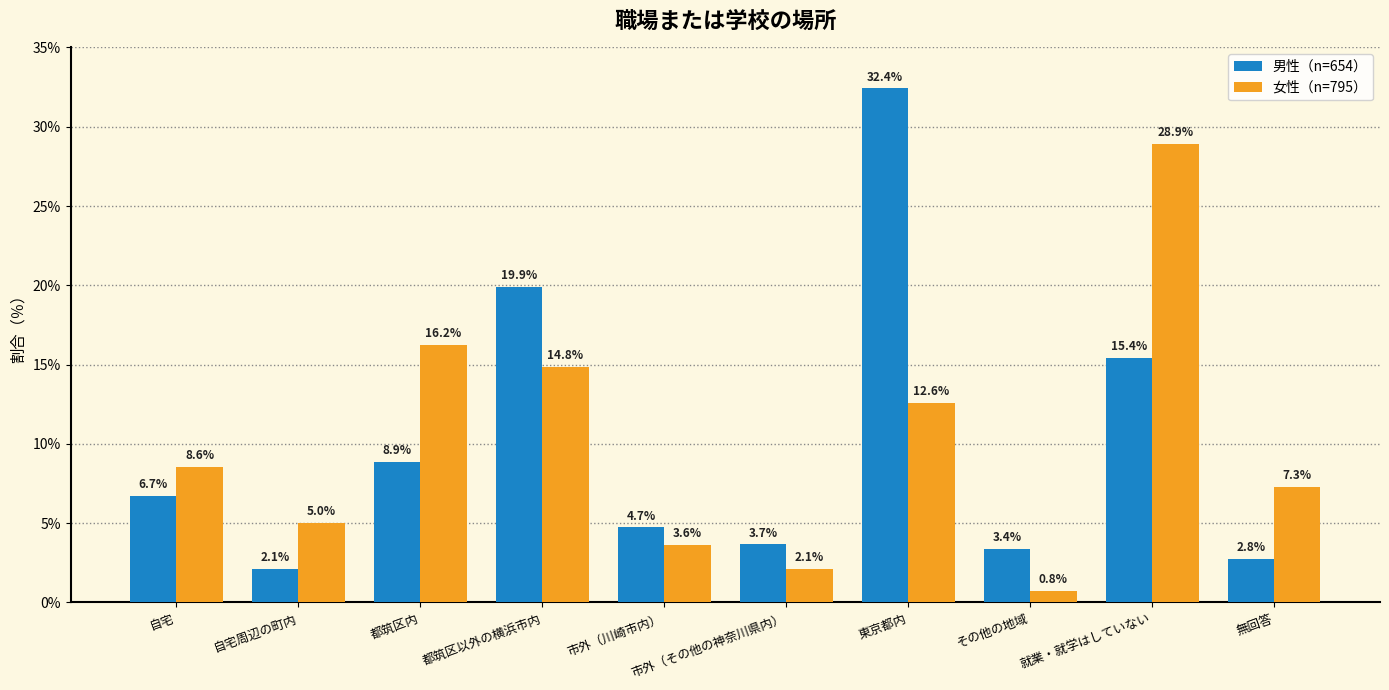

Is it true that 男性（n=654） equals 3.7 at 市外（その他の神奈川県内）?

True